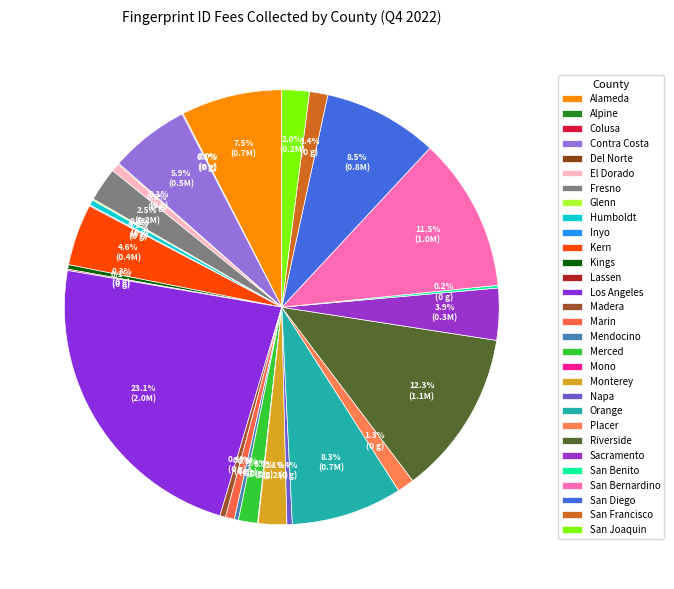

What percentage is NOT represented by Napa?

99.6%